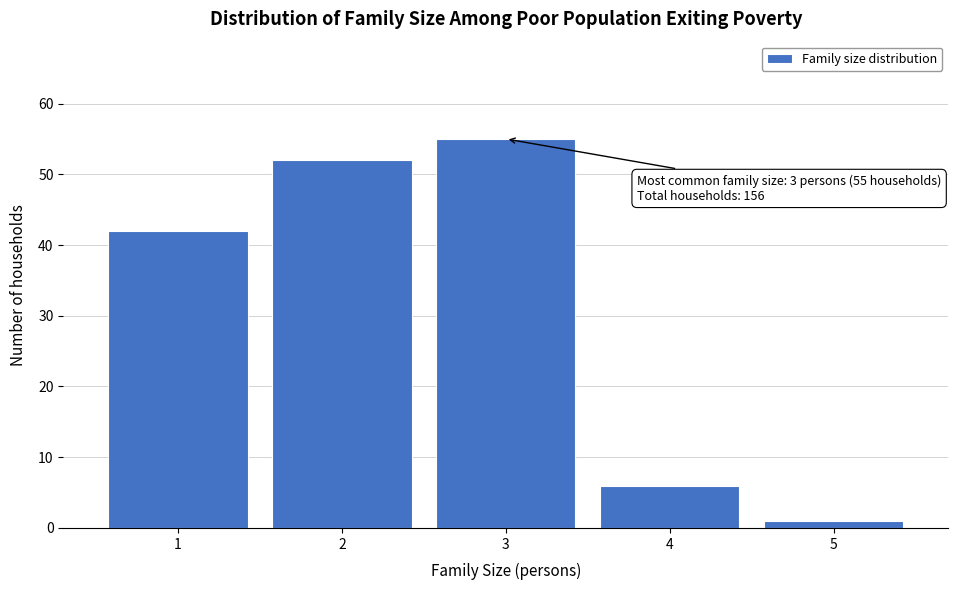

Reading left to right, transcribe all the data shown in this chart.

42	52	55	6	1